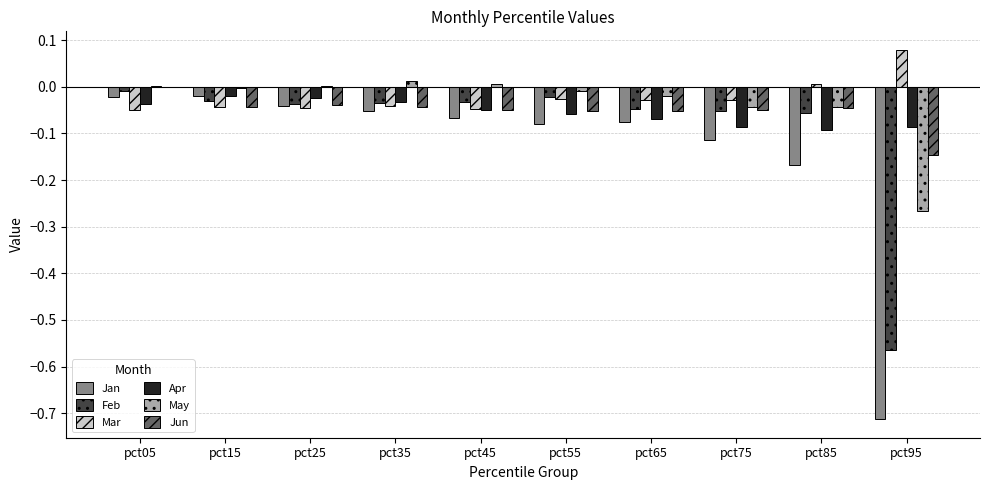

The Mar series shows -0.0 at pct25. True or false?

True